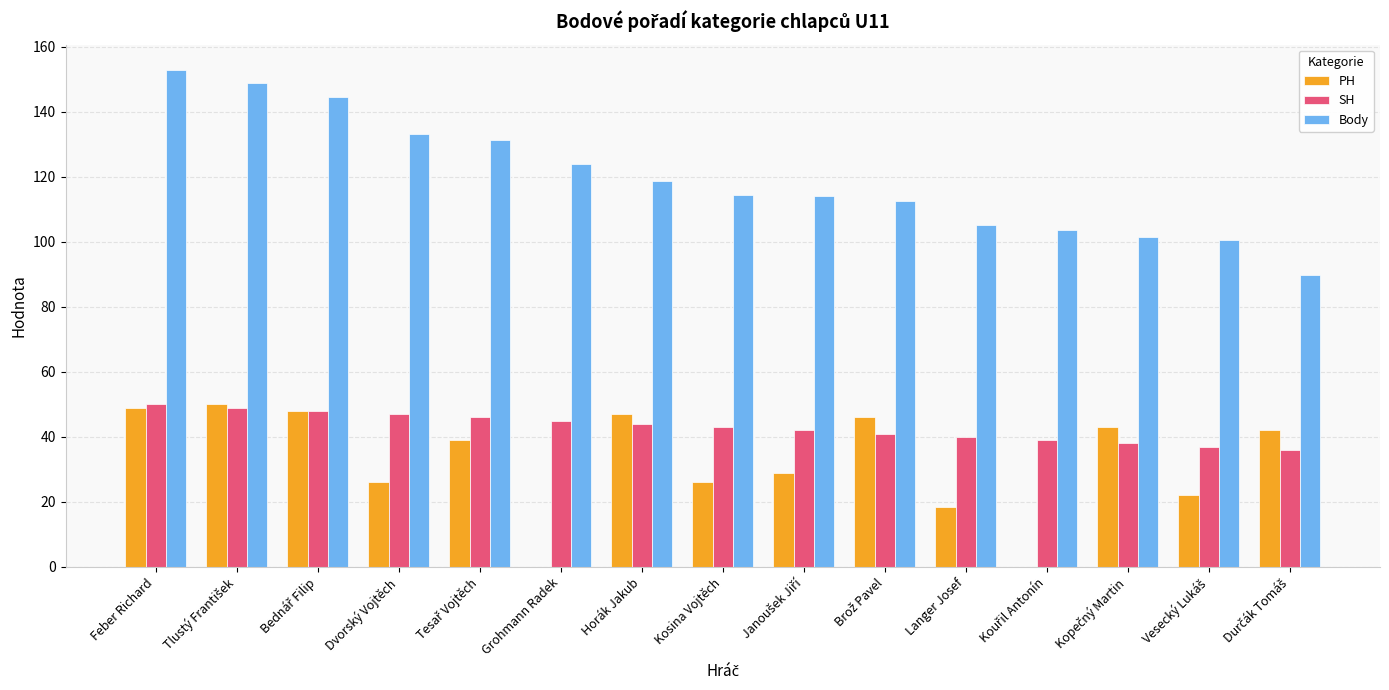

Which series has the largest total across all categories?

Body